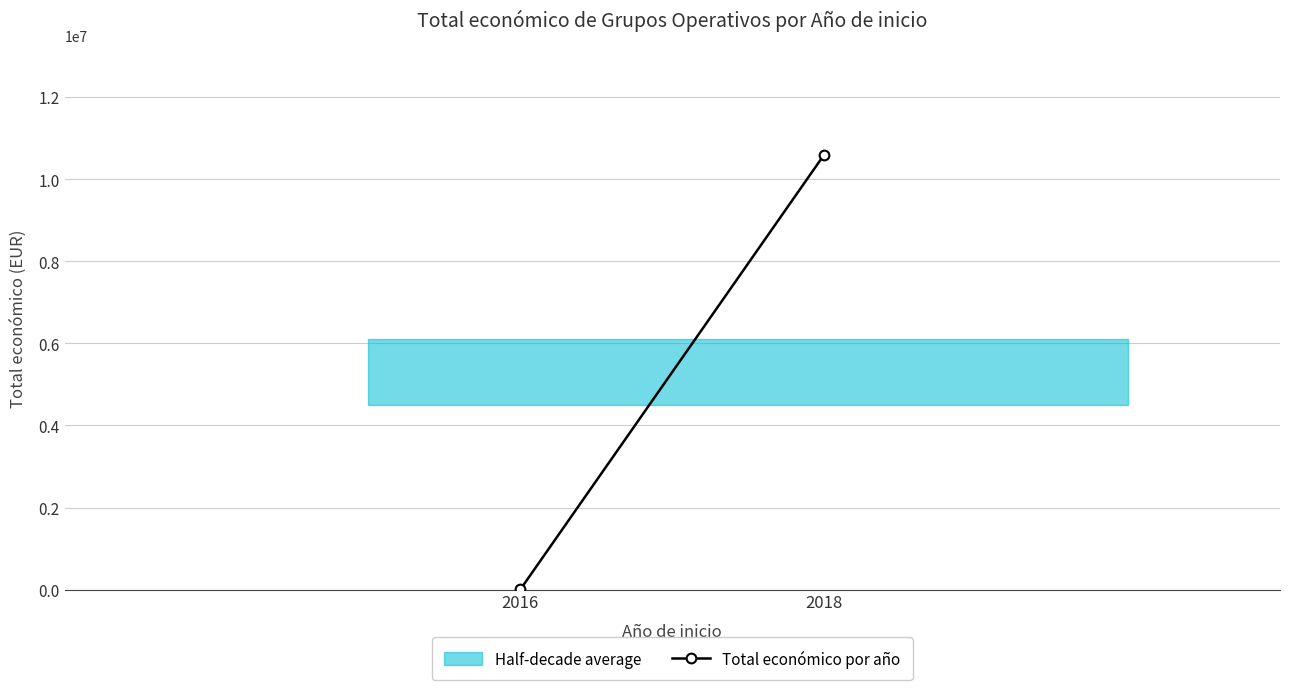

True or false: the data shows 16123027 at 2018.

False